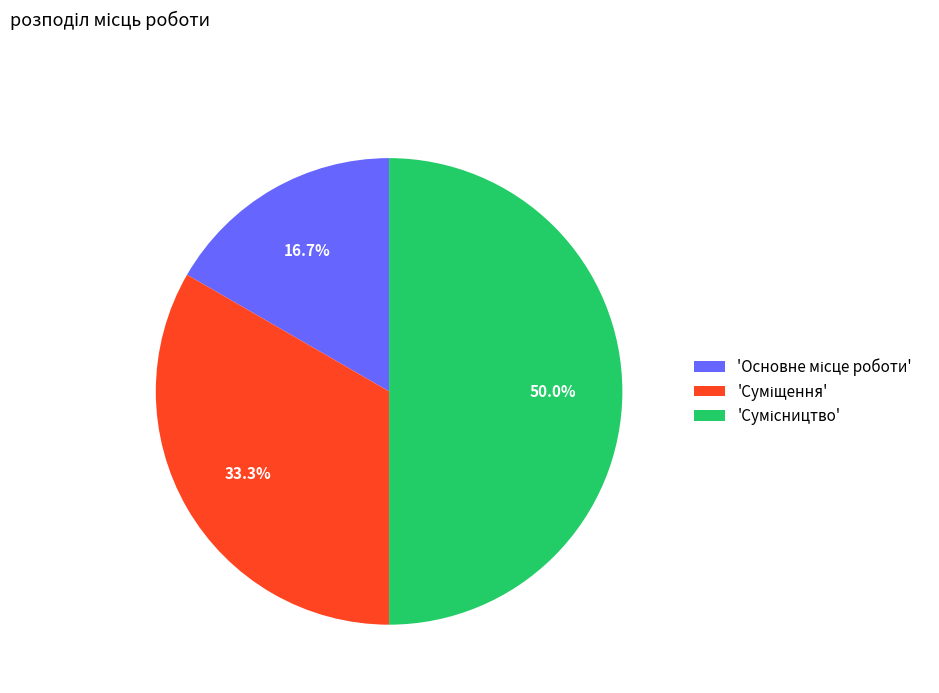

How many slices are in this pie chart?

3